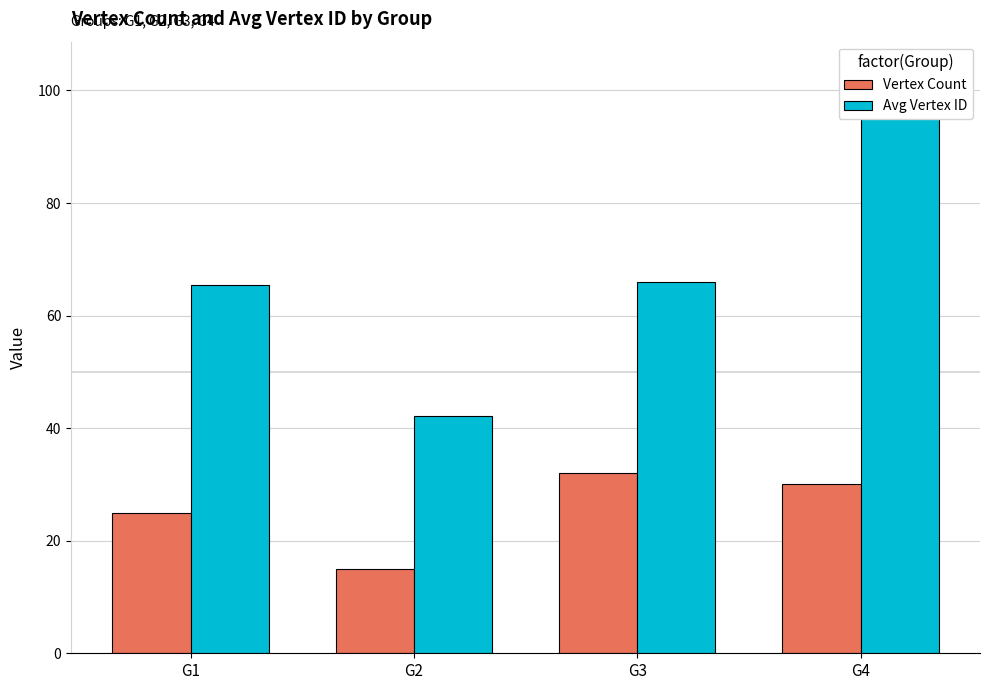

What is the total value across all series at G2?

57.1